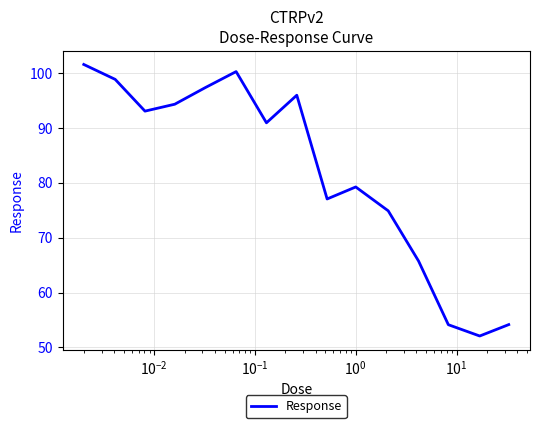

What is the smallest value displayed?

52.1